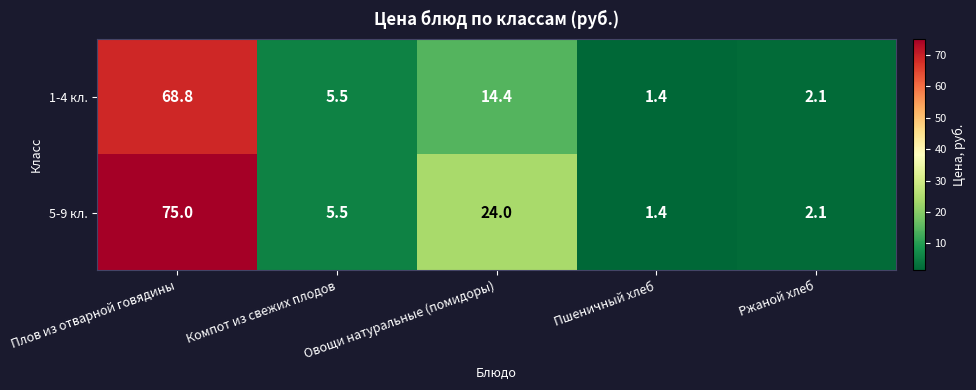

The value of 1-4 кл. at Компот из свежих плодов is 5.5. True or false?

True